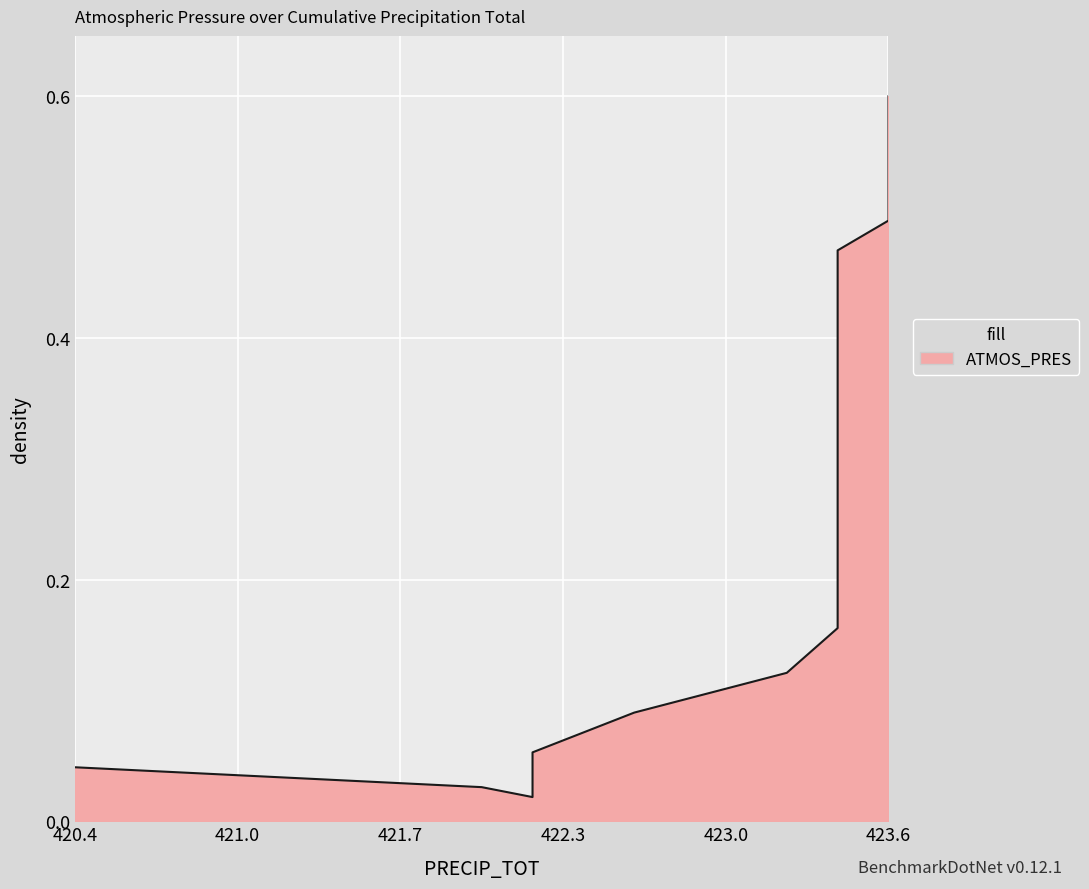

The value at 423.6 is 0.5. True or false?

True